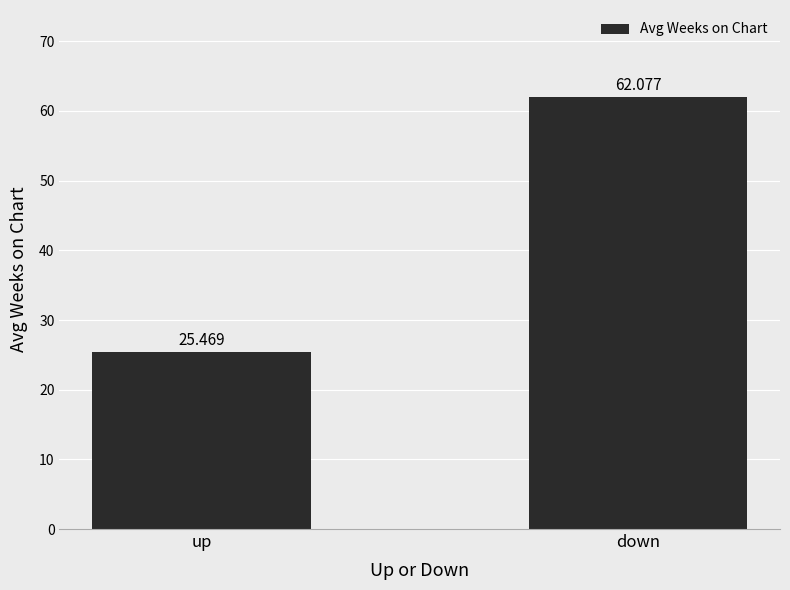

What is the change in value from up to down?

+36.6